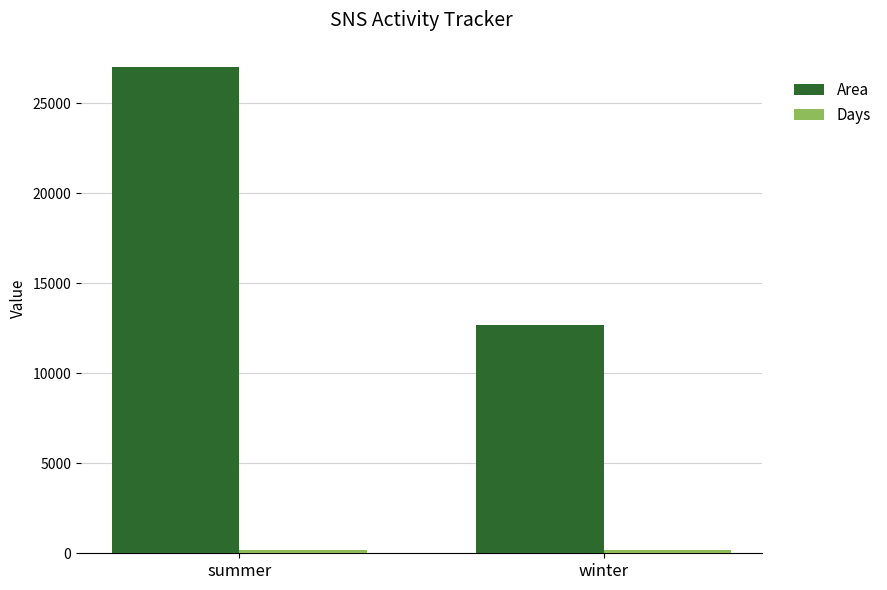

What is the highest value of the Area series?

27028